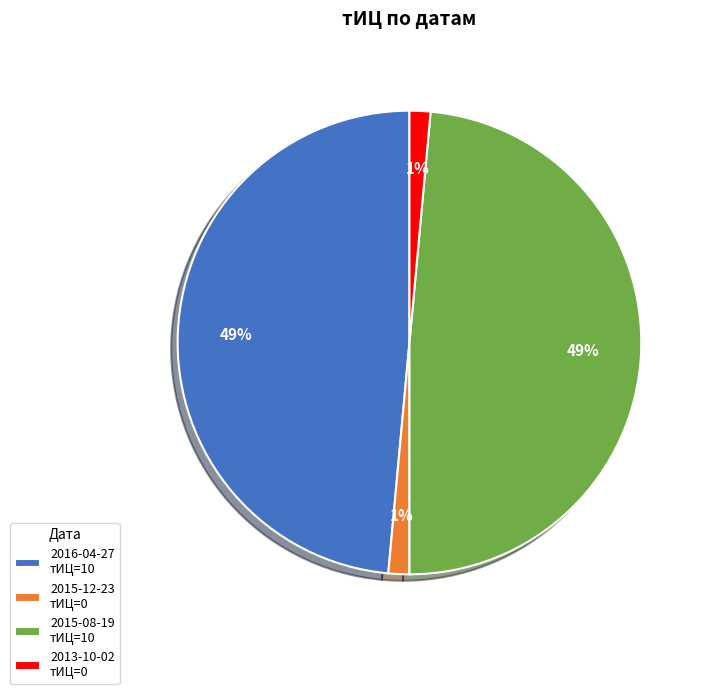

Combined, do 2015-08-19 тИЦ=10 and 2016-04-27 тИЦ=10 account for over 50%?

Yes